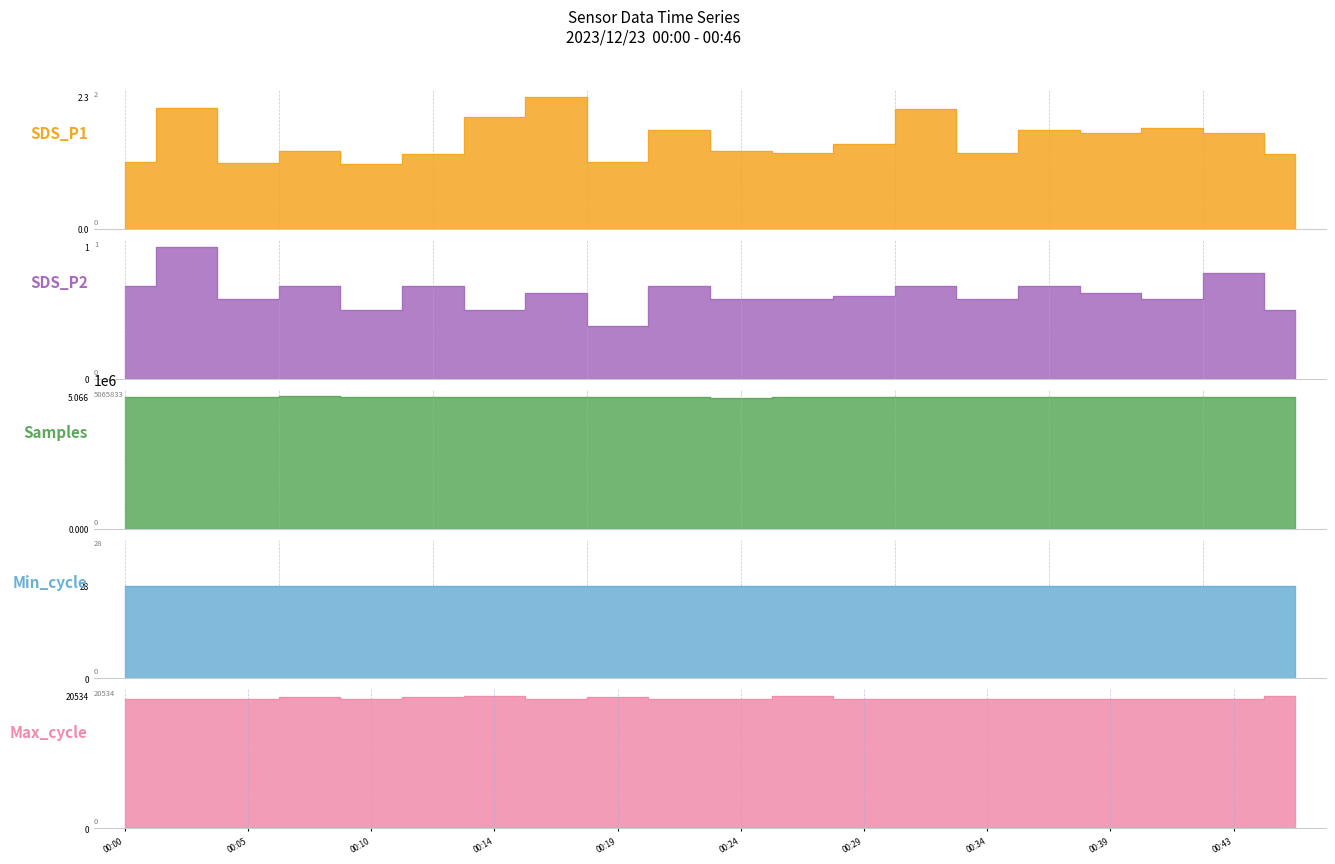

What is the difference between the maximum and minimum values in the SDS_P2 series?

0.6